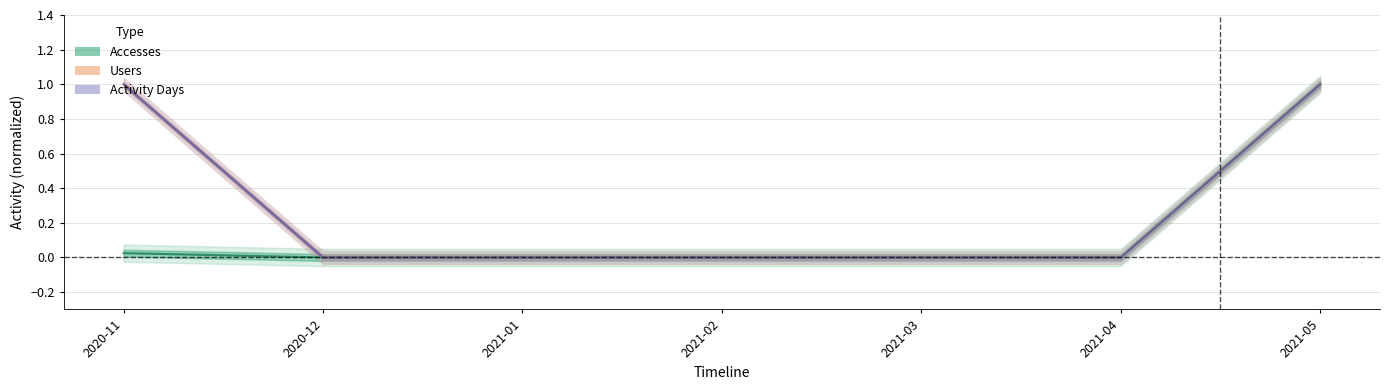

What is the approximate value of Users at 2020-11?

1.0